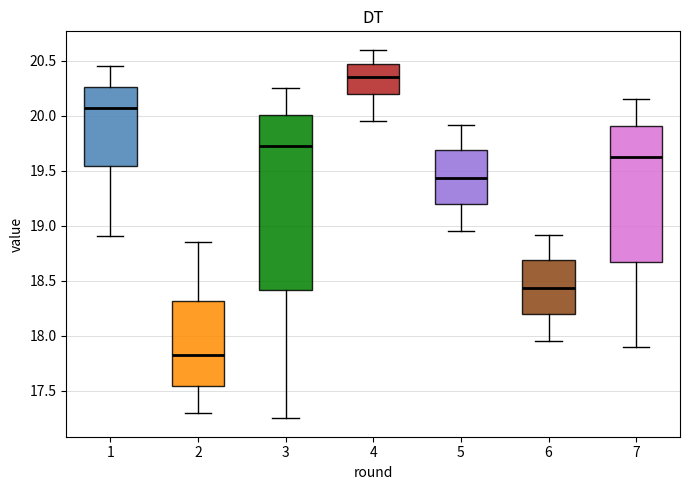

Where does the upper whisker of the box at x = 5 end on the y-axis? The values are not printed on the chart, so give them approximately, as read against the axis.

19.90